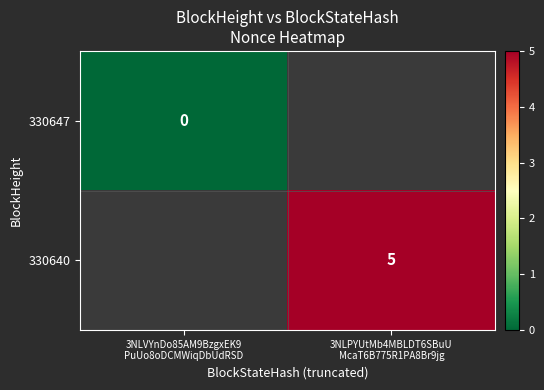

At how many categories does at least one series exceed 3?

1